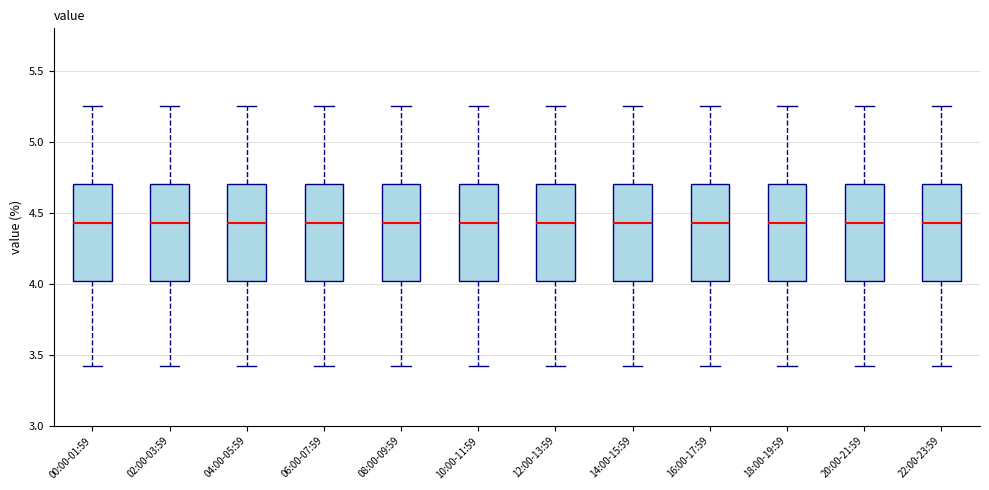

Reading left to right, transcribe this box plot: for each box, give where its median line is, the range the box spans, and where its two whiskers end, as read against the y-axis. The values are not printed on the chart, so give them approximately, as read against the axis.

00:00-01:59: median 4.45, box 4.00 to 4.70, whiskers 3.40 to 5.25
02:00-03:59: median 4.45, box 4.00 to 4.70, whiskers 3.40 to 5.25
04:00-05:59: median 4.45, box 4.00 to 4.70, whiskers 3.40 to 5.25
06:00-07:59: median 4.45, box 4.00 to 4.70, whiskers 3.40 to 5.25
08:00-09:59: median 4.45, box 4.00 to 4.70, whiskers 3.40 to 5.25
10:00-11:59: median 4.45, box 4.00 to 4.70, whiskers 3.40 to 5.25
12:00-13:59: median 4.45, box 4.00 to 4.70, whiskers 3.40 to 5.25
14:00-15:59: median 4.45, box 4.00 to 4.70, whiskers 3.40 to 5.25
16:00-17:59: median 4.45, box 4.00 to 4.70, whiskers 3.40 to 5.25
18:00-19:59: median 4.45, box 4.00 to 4.70, whiskers 3.40 to 5.25
20:00-21:59: median 4.45, box 4.00 to 4.70, whiskers 3.40 to 5.25
22:00-23:59: median 4.45, box 4.00 to 4.70, whiskers 3.40 to 5.25